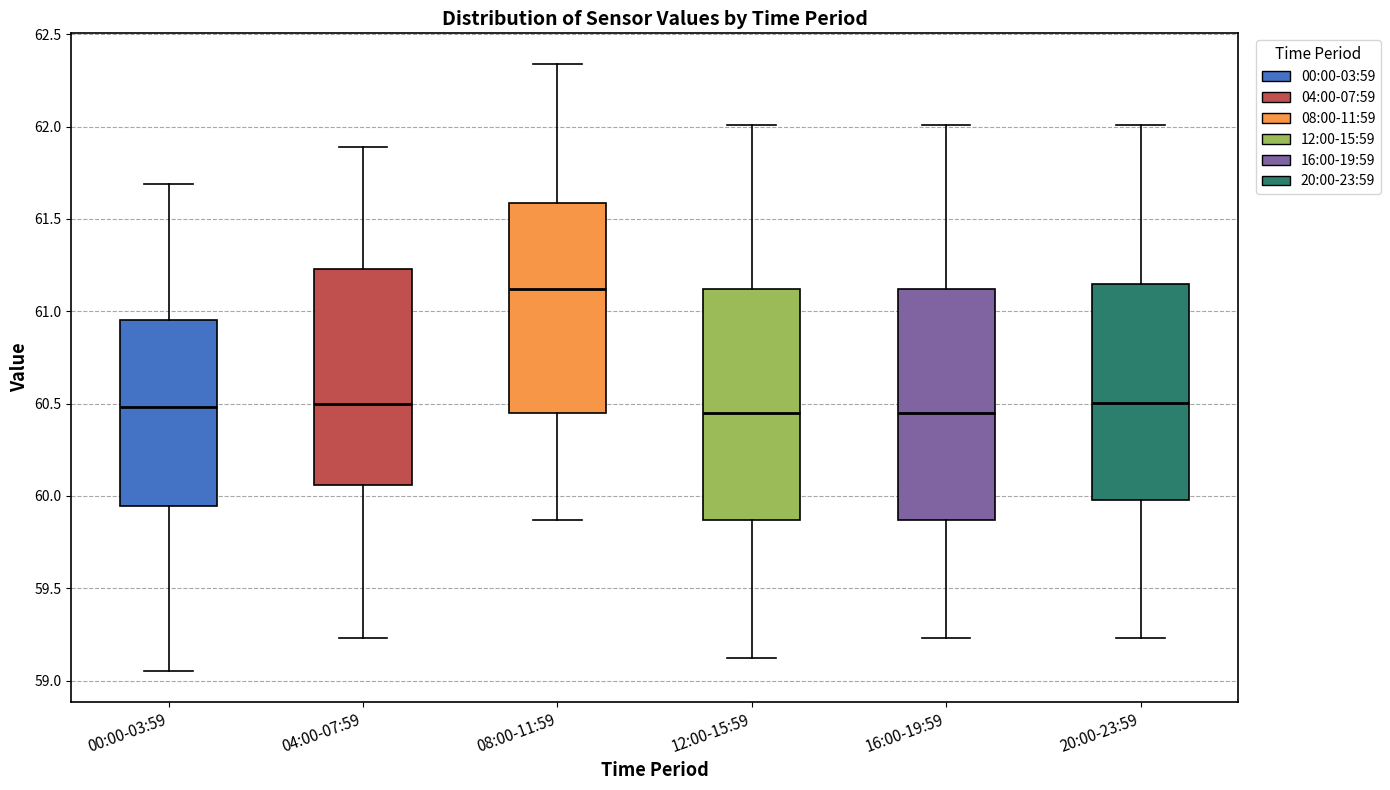

Where does the upper whisker of the box for 08:00-11:59 end on the y-axis? The values are not printed on the chart, so give them approximately, as read against the axis.

62.35